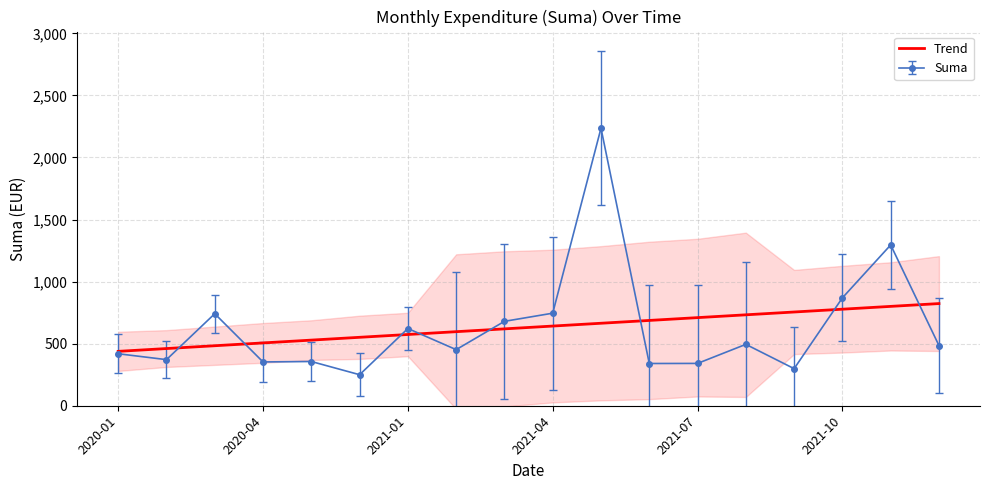

What is the lowest value of the Trend series?

438.1